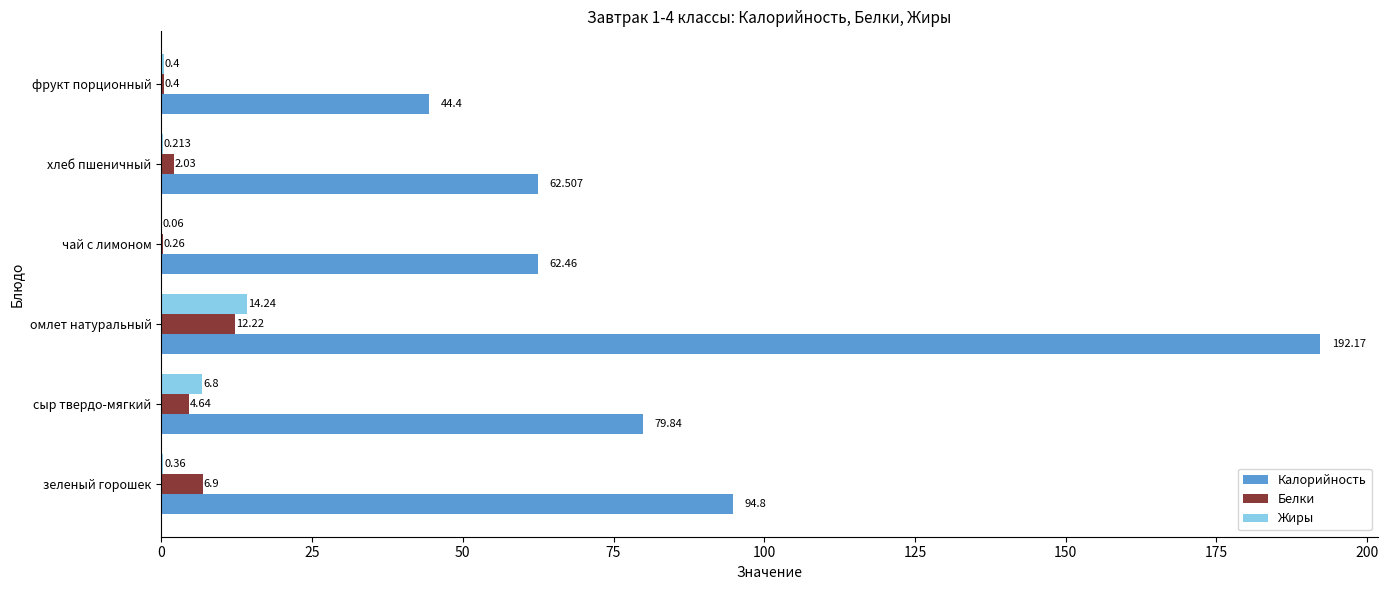

Which category has the highest value in the Белки series?

омлет натуральный